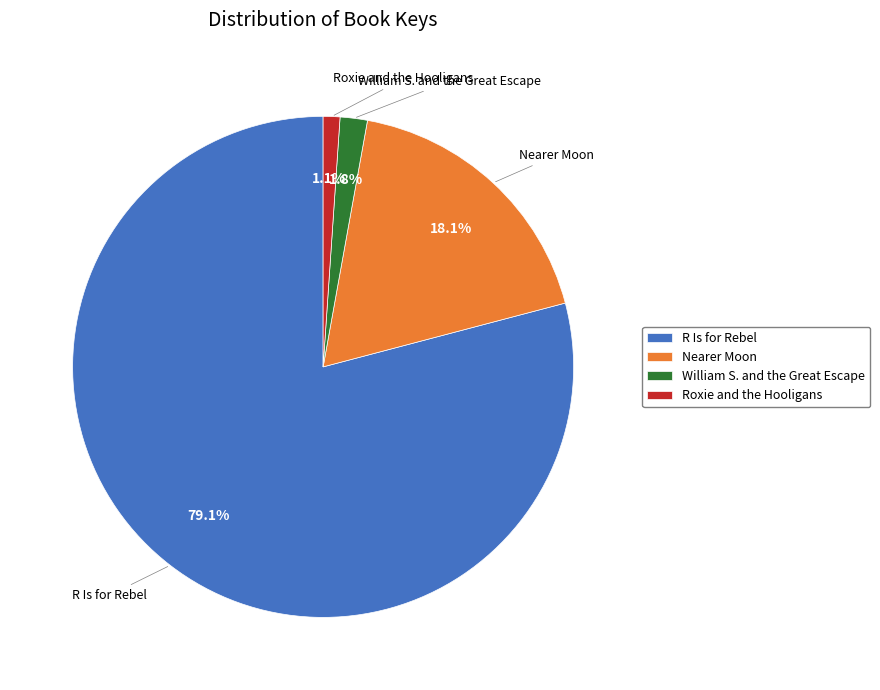

Count the number of slices in the pie.

4